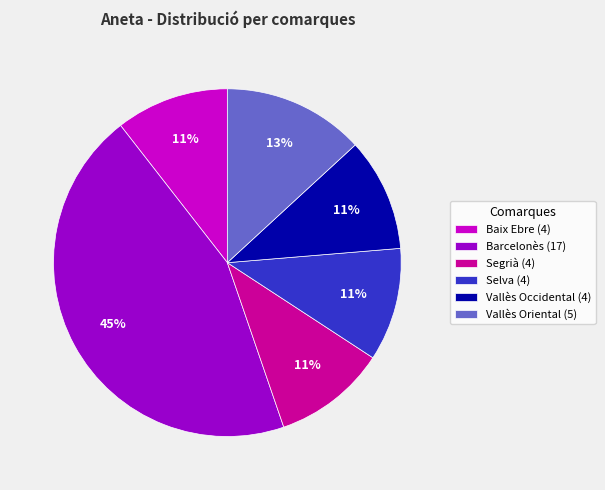

Is there any slice that represents more than half of the pie?

No